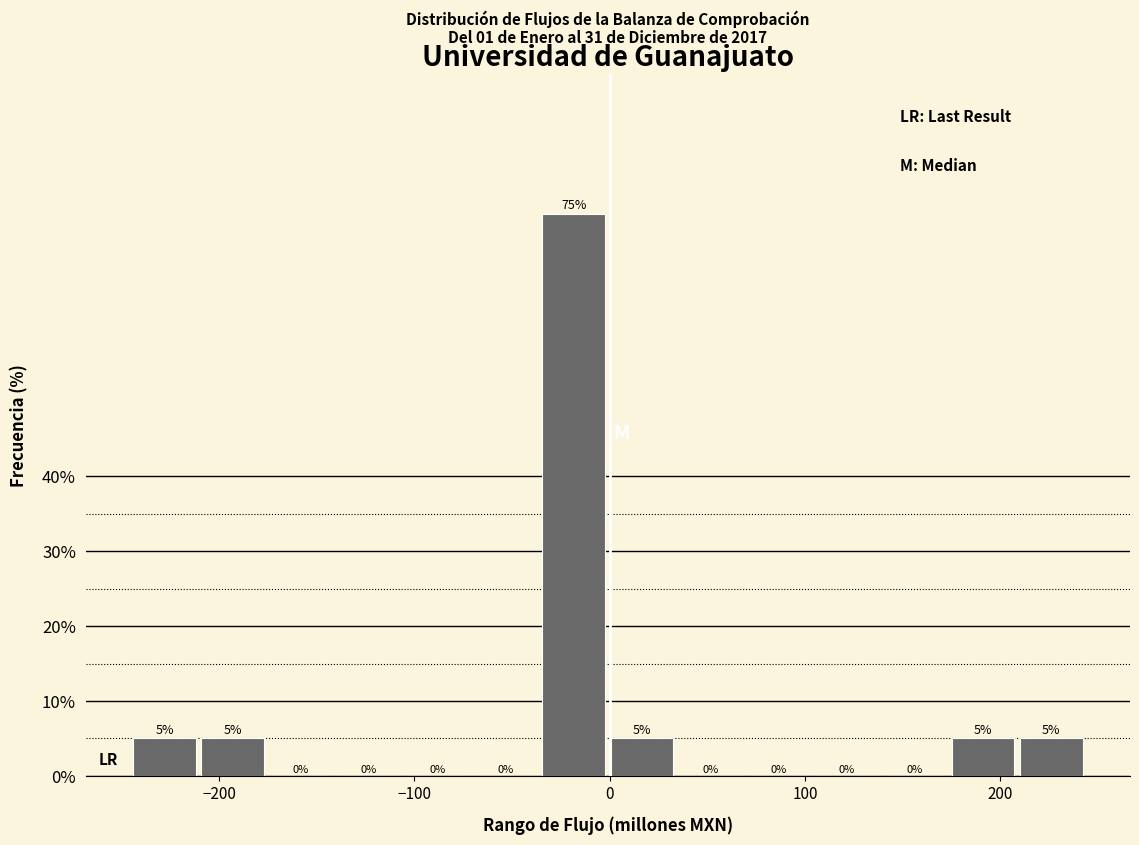

Read against the x-axis, roughly where is the centre of the tallest bar?

-20